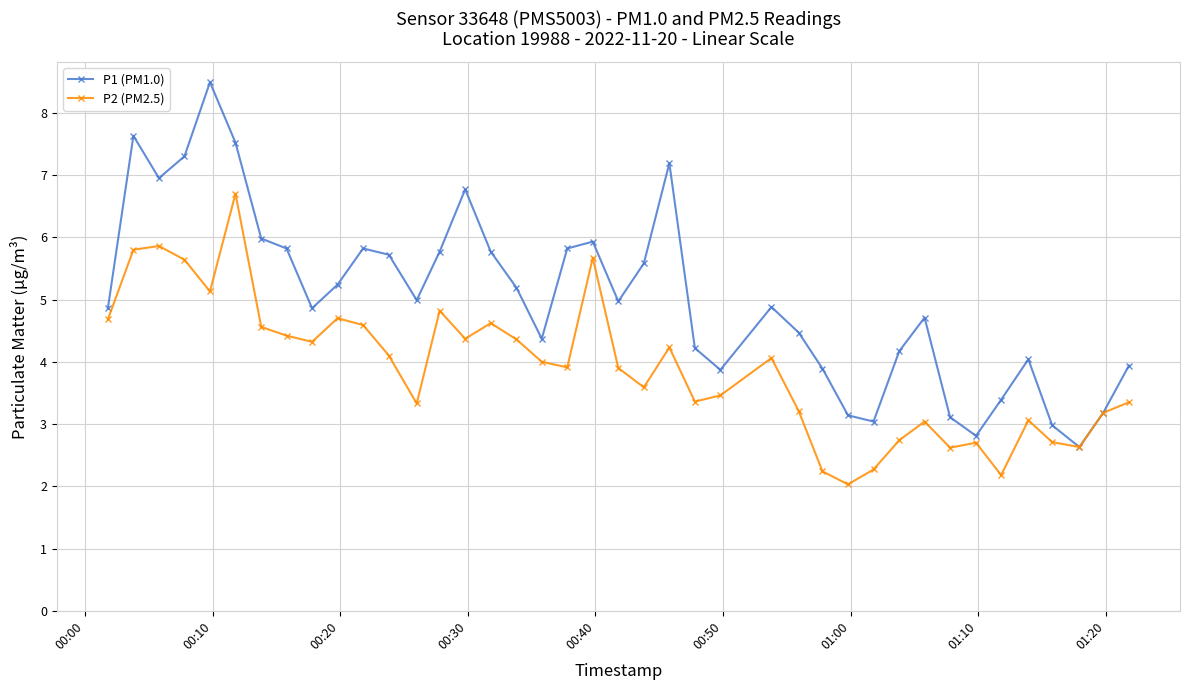

What is the maximum value for P1 (PM1.0)?

8.5